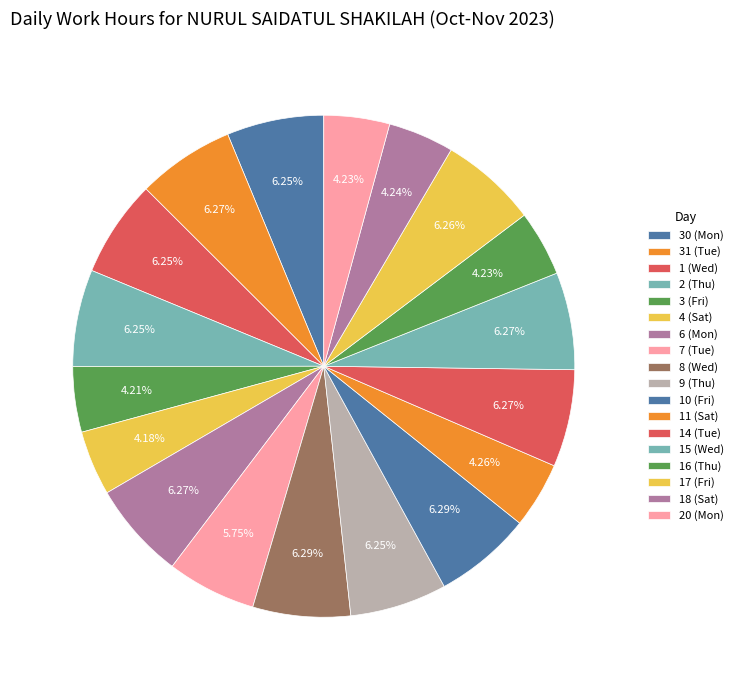

True or false: 20 (Mon) accounts for 11% of the total.

False